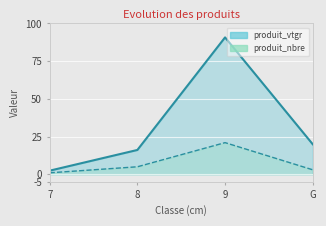

Where is produit_nbre nearest to the value 11?

8